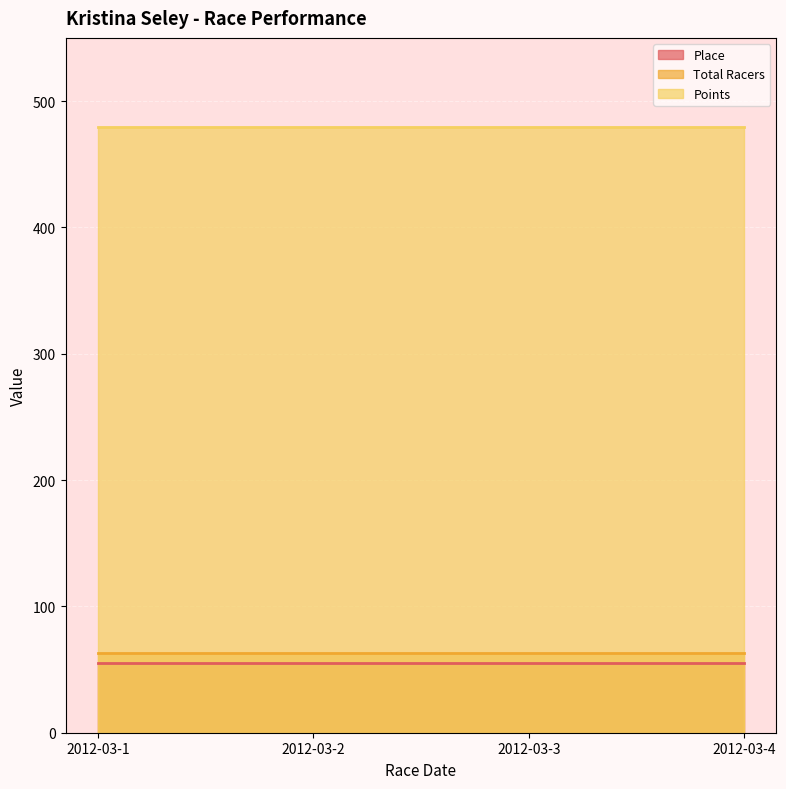

True or false: Points has more than 1 points higher than both neighbors.

False